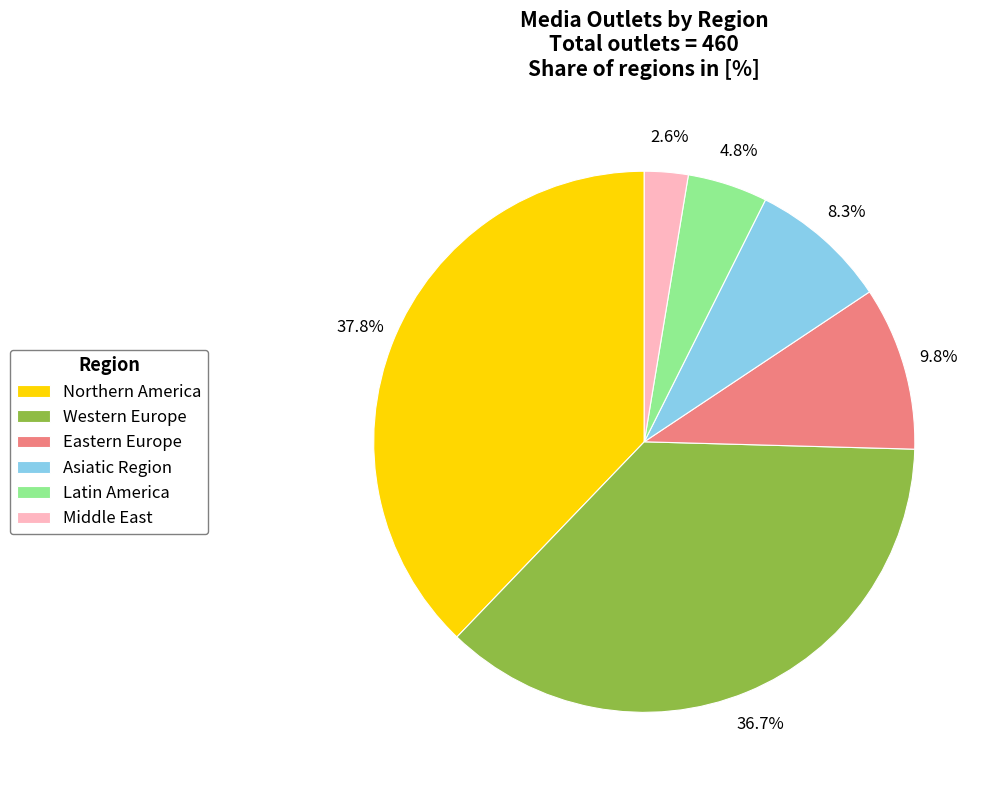

Which slice is the largest?

Northern America